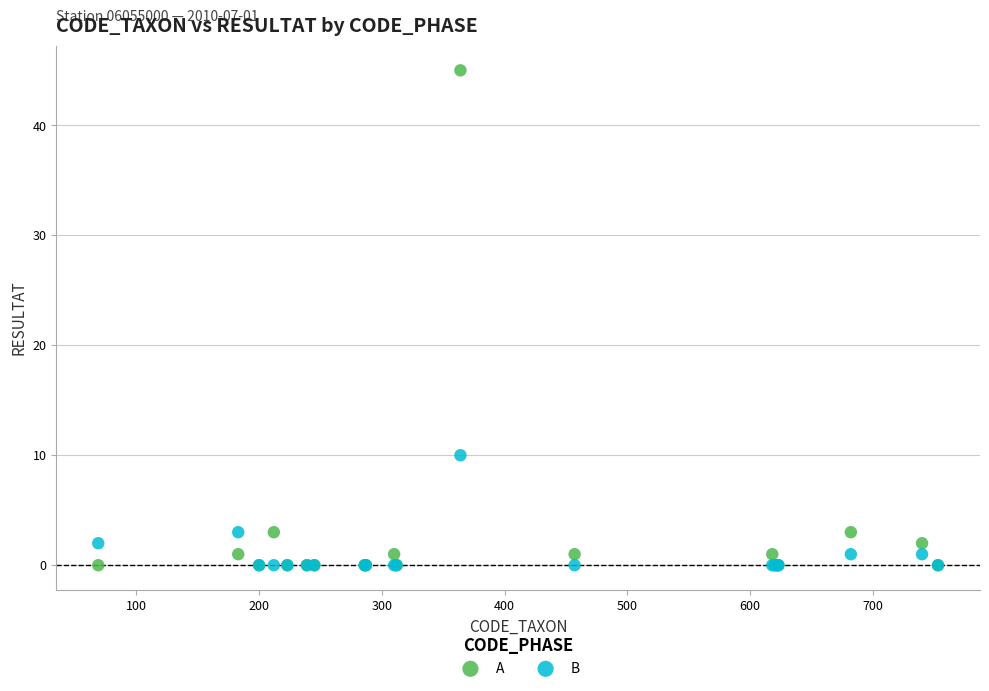

In the A series, what Y value is closest to 22?

3